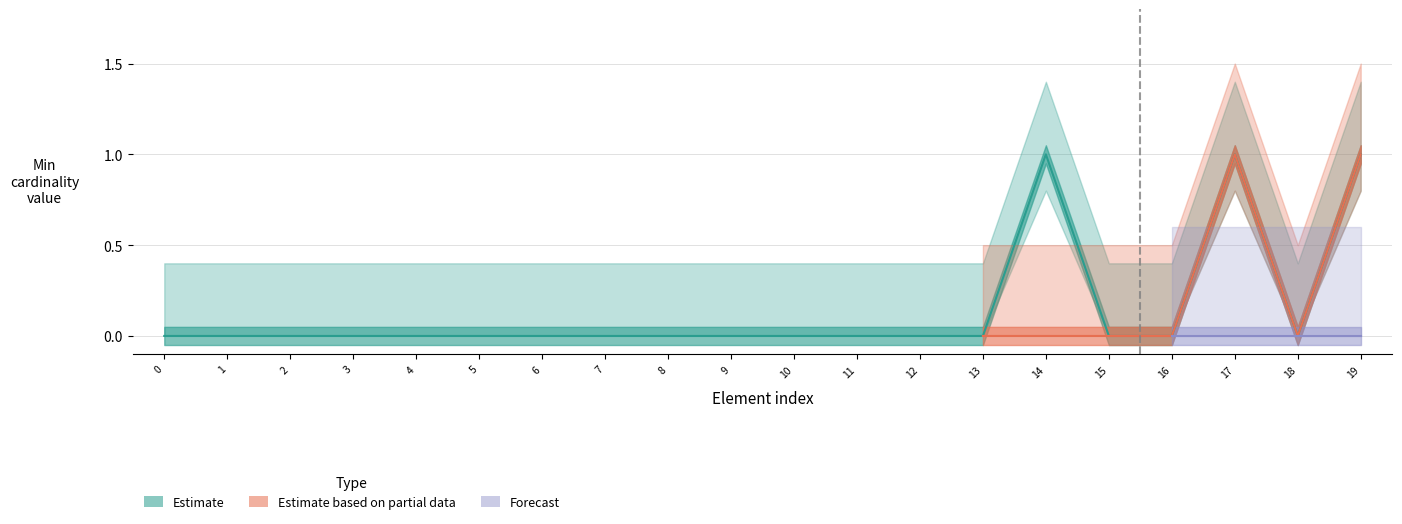

What is the sum of all Estimate values?

3